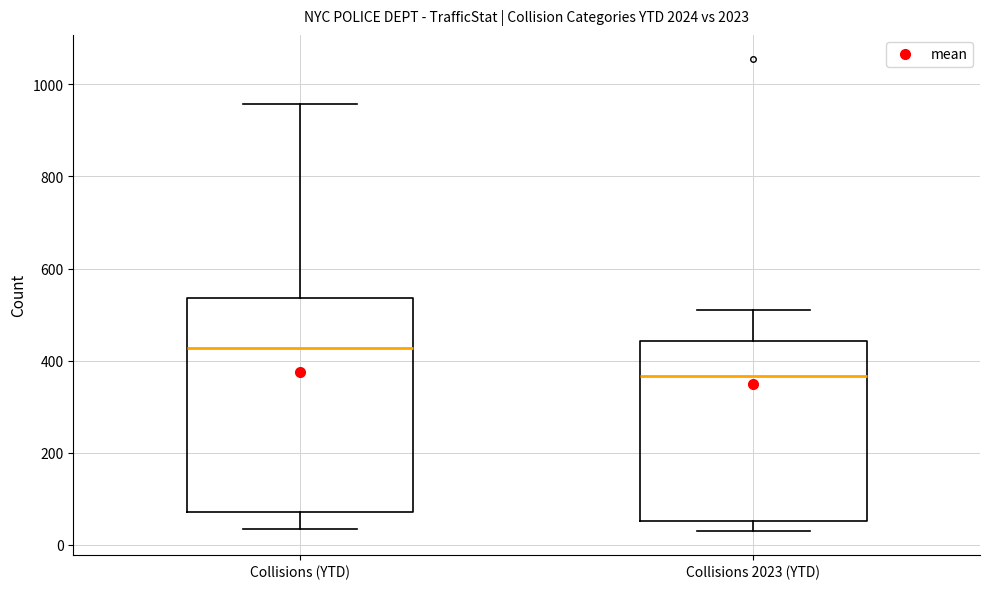

Reading left to right, read every box against the y-axis: the position of its median line, the range the box covers, and the ends of its whiskers. The values are not printed on the chart, so give them approximately, as read against the axis.

Collisions (YTD): median 420, box 80 to 540, whiskers 40 to 960
Collisions 2023 (YTD): median 360, box 60 to 440, whiskers 40 to 520